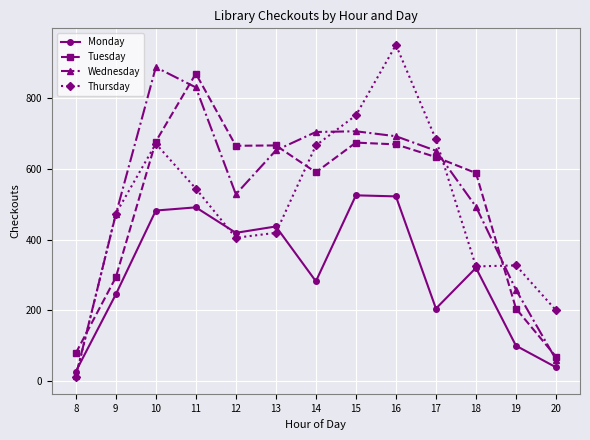

How many interior local valleys does the Monday series have?

3